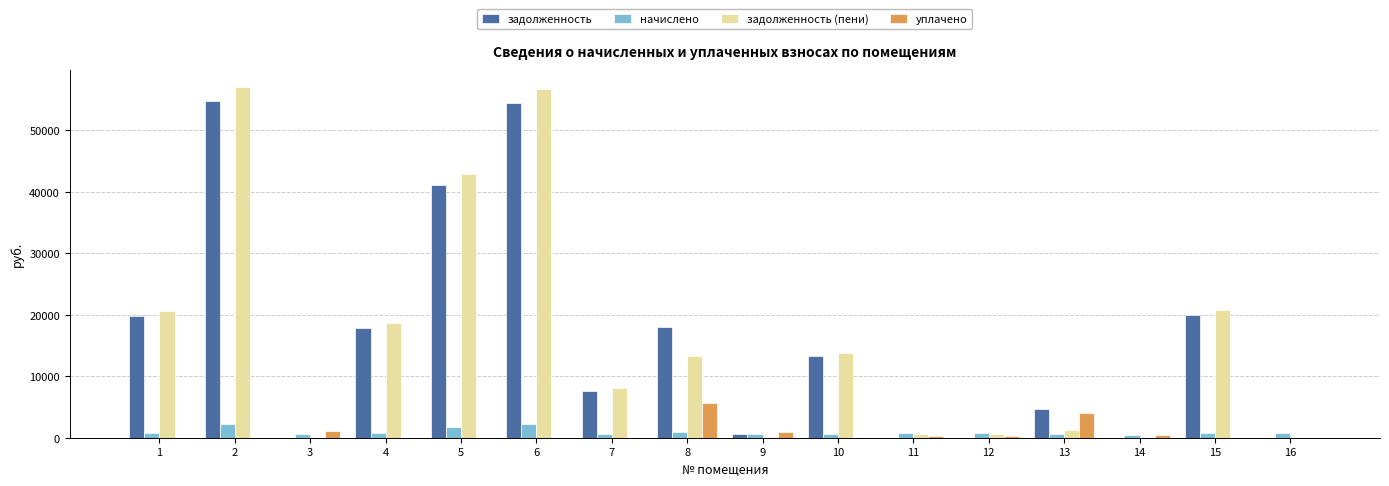

Is the value of уплачено at 7 greater than the value of начислено at 2?

No